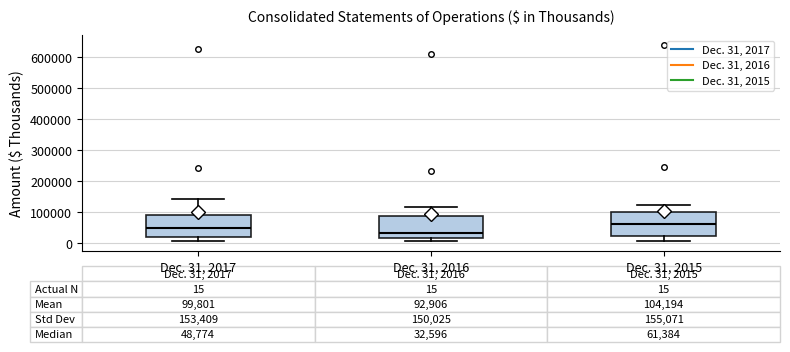

Which box's median line is the lowest?

Dec. 31, 2016